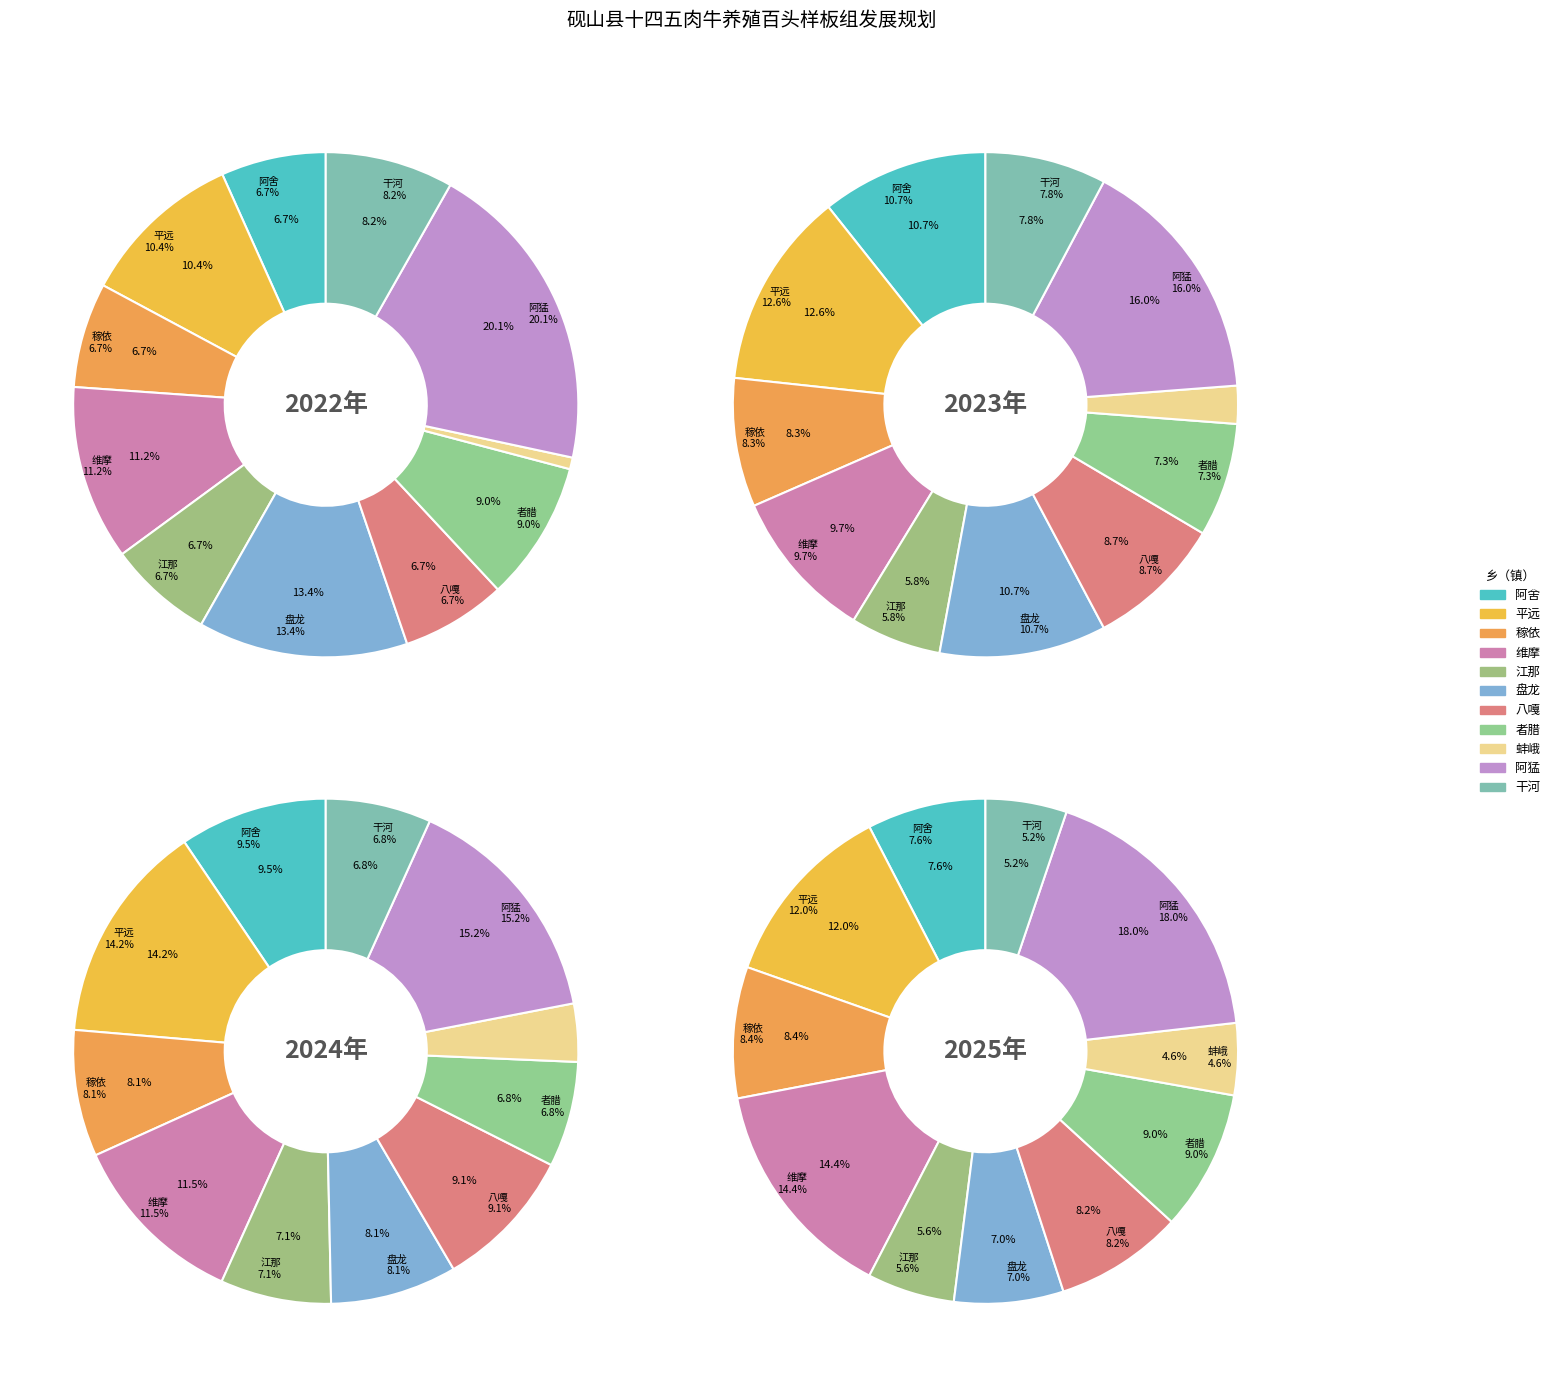

Rank the categories by 2023年 value from lowest to highest.

蚌峨, 江那, 者腊, 干河, 稼依, 八嘎, 维摩, 阿舍, 盘龙, 平远, 阿猛